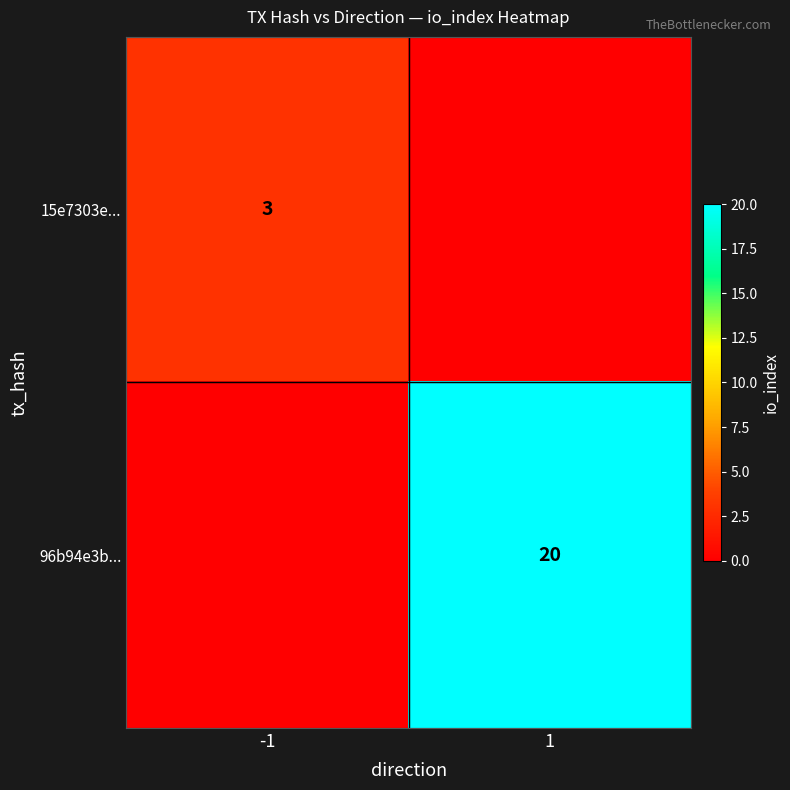

How many positive values does the 15e7303e... series have?

1